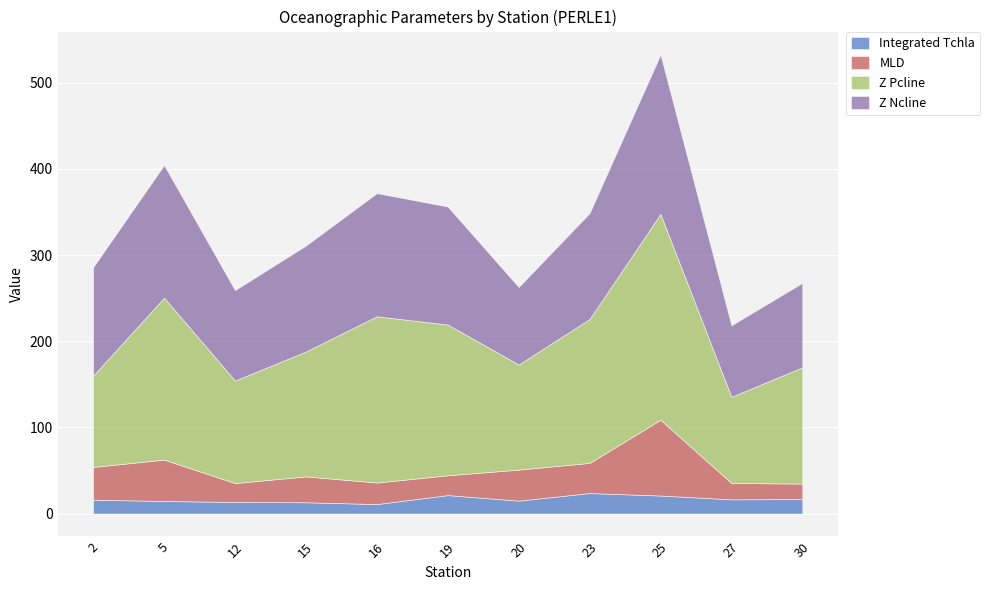

True or false: Integrated Tchla and Z Pcline cross at least once.

False